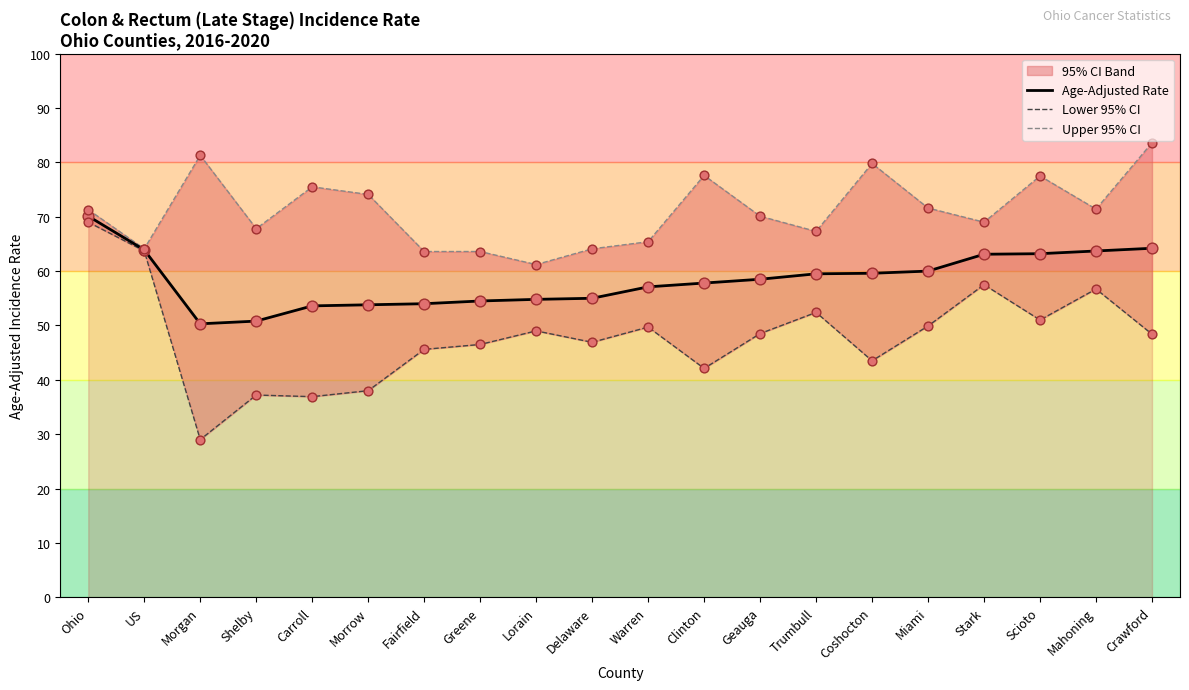

Which series contains the highest Y value?

Upper 95% CI